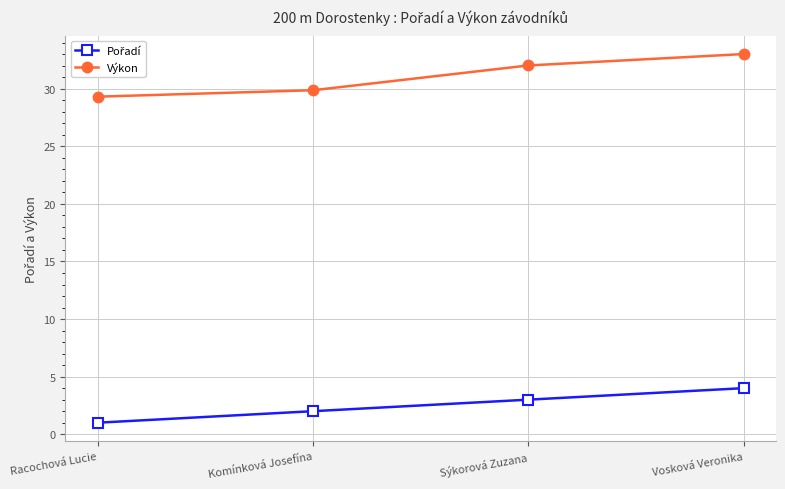

True or false: Výkon has more than 1 interior local peaks.

False